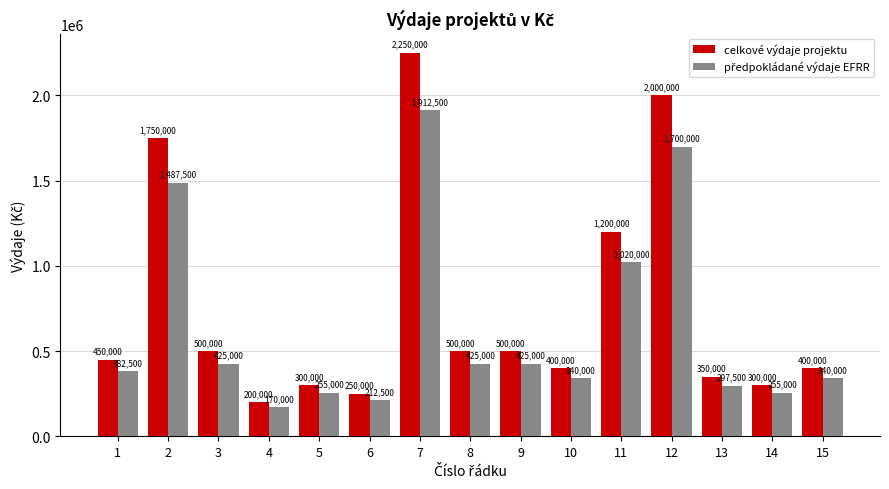

Between 4 and 6, which series saw the biggest shift?

celkové výdaje projektu